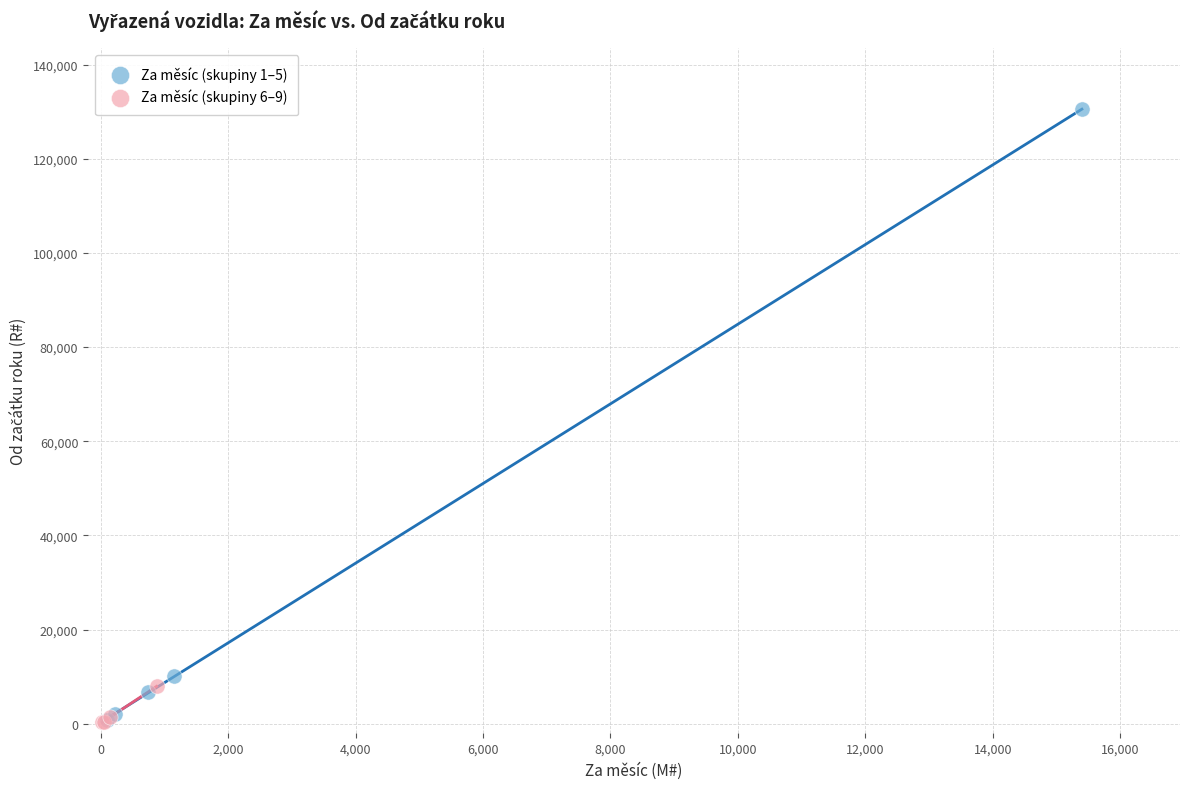

Which series has the widest spread of Y values?

Za měsíc (skupiny 1–5)